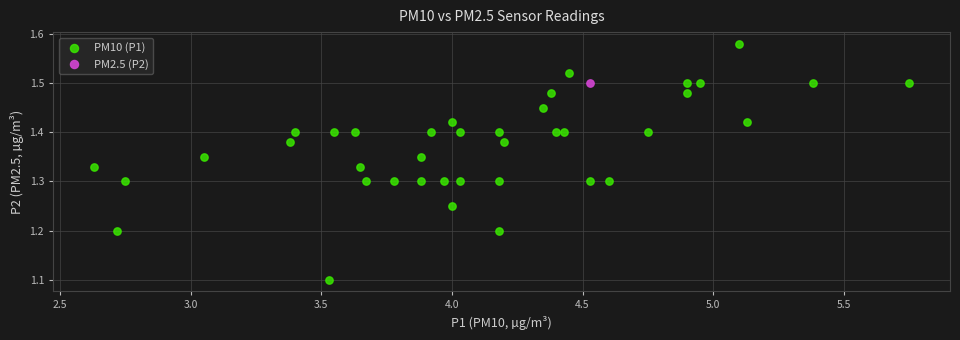

What are all the series names shown in the legend?

PM10 (P1), PM2.5 (P2)